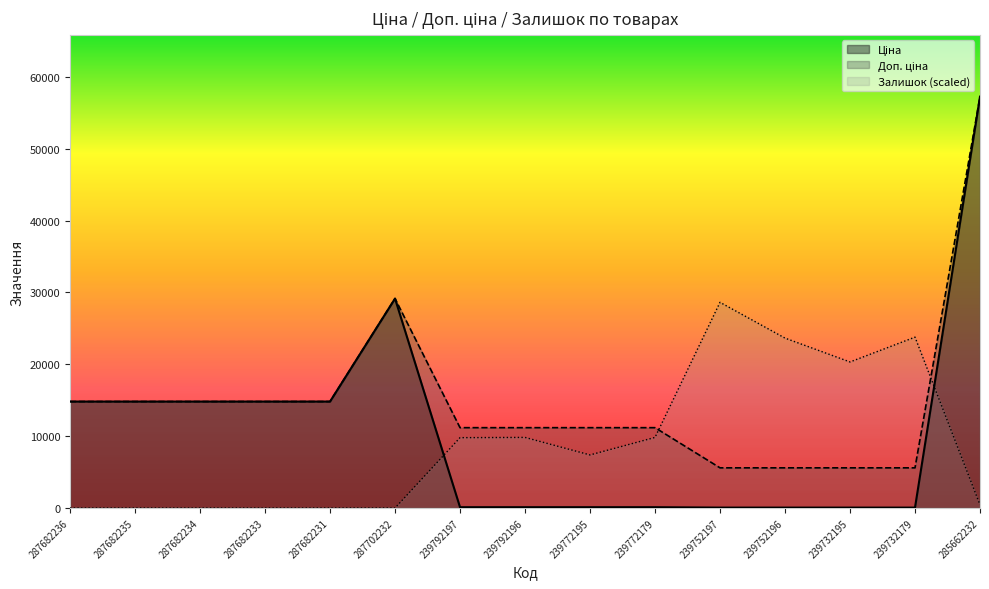

True or false: Ціна and Доп. ціна cross at least once.

False